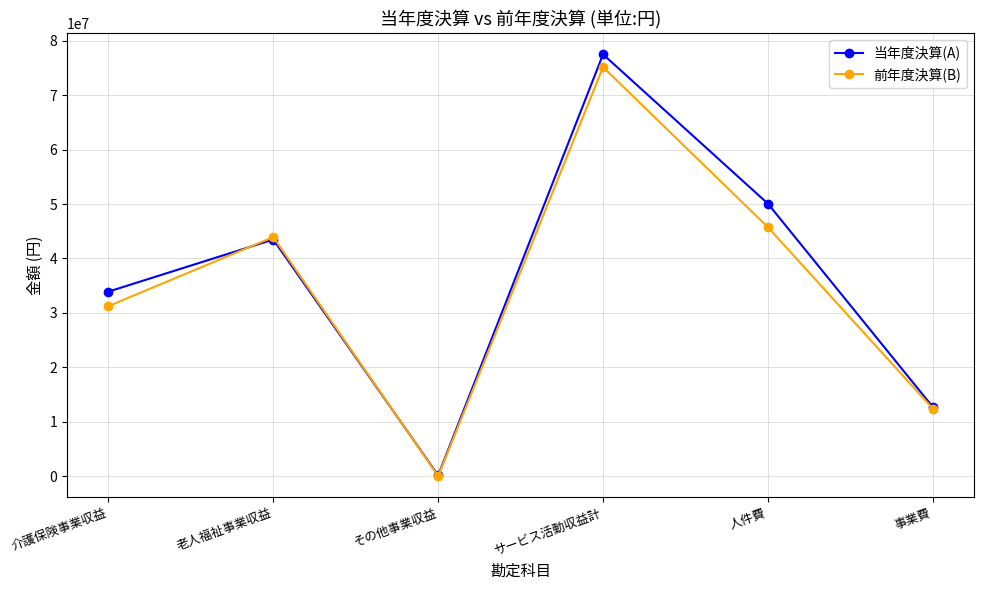

Which category has the highest value in the 当年度決算(A) series?

サービス活動収益計